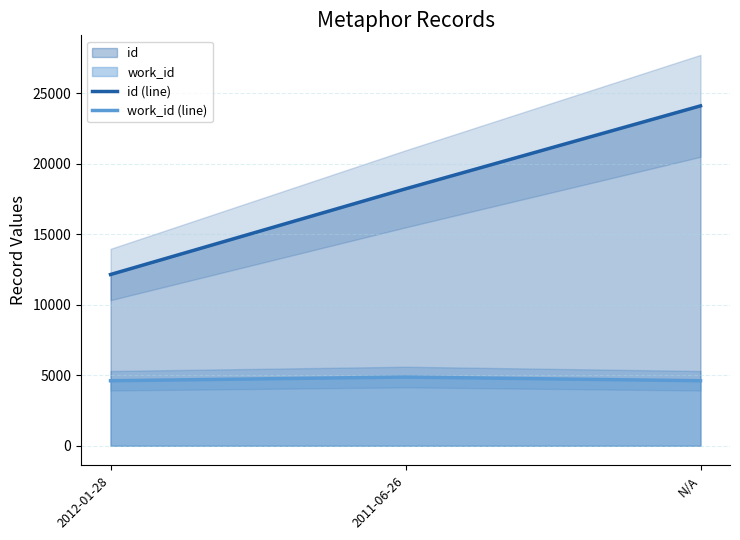

Is it true that work_id (line) equals 8196 at 2011-06-26?

False